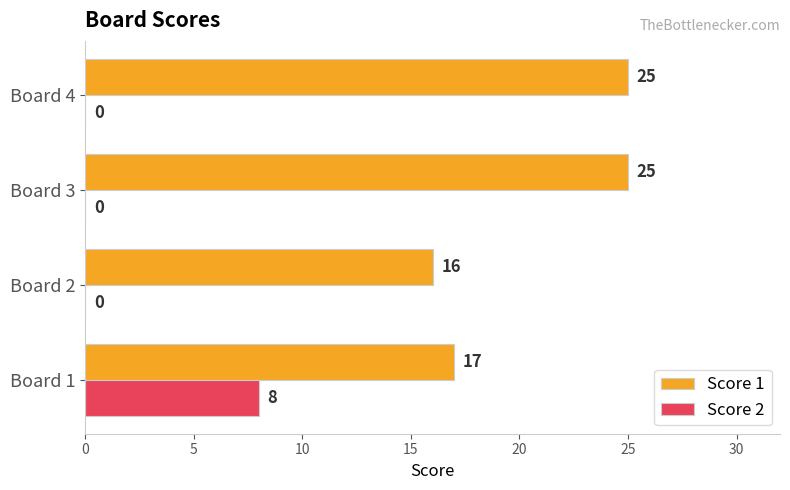

What is the maximum value shown in the chart?

25